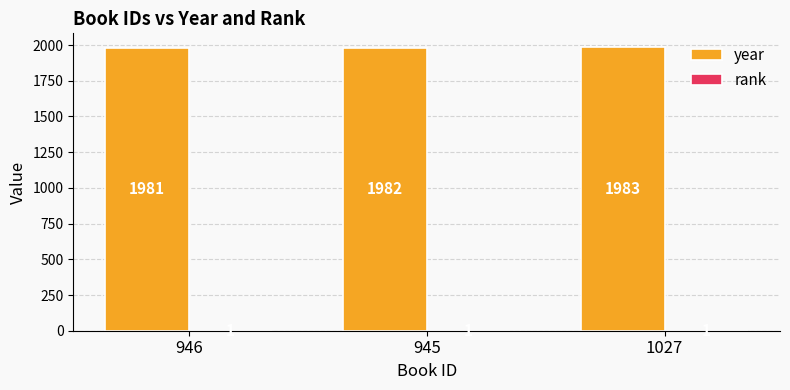

What is the greatest value displayed?

1983